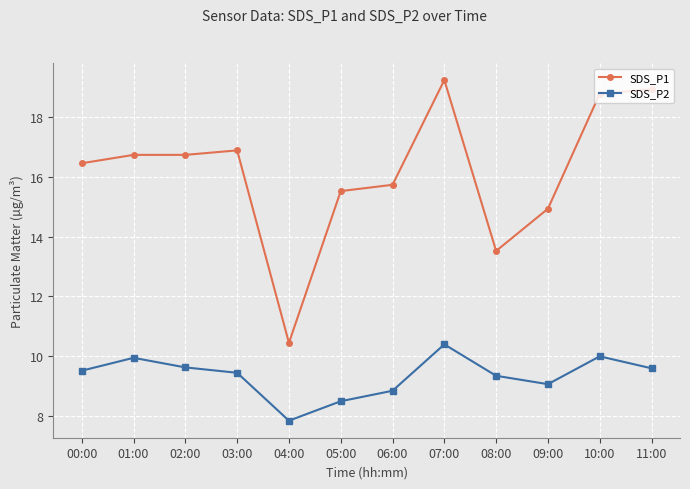

Which series changed the most between 01:00 and 08:00?

SDS_P1